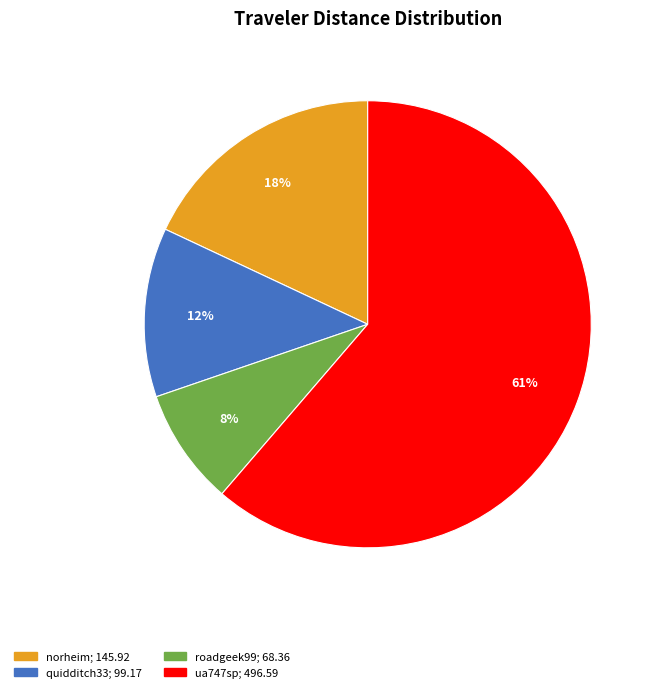

Rank the categories by value from lowest to highest.

roadgeek99, quidditch33, norheim, ua747sp